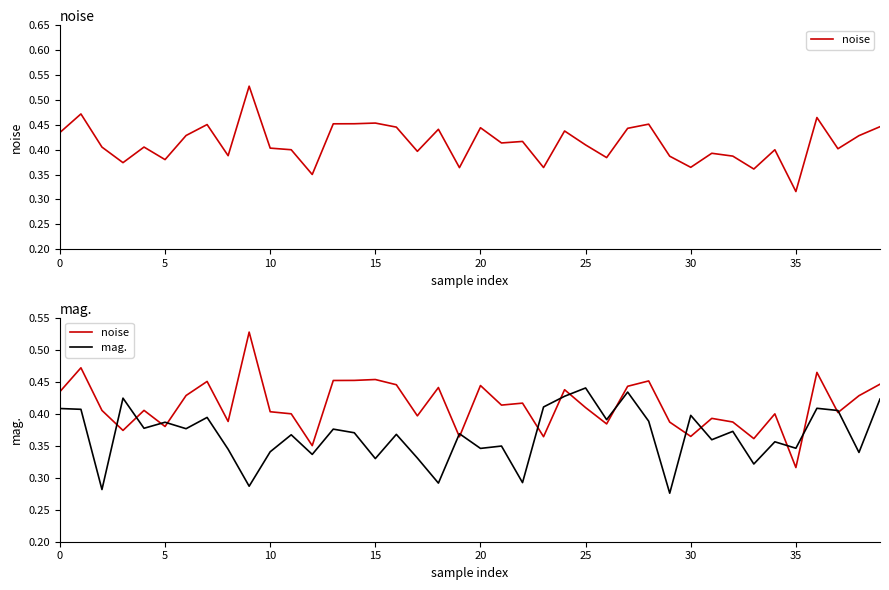

Between 36 and 34, which is larger?

36